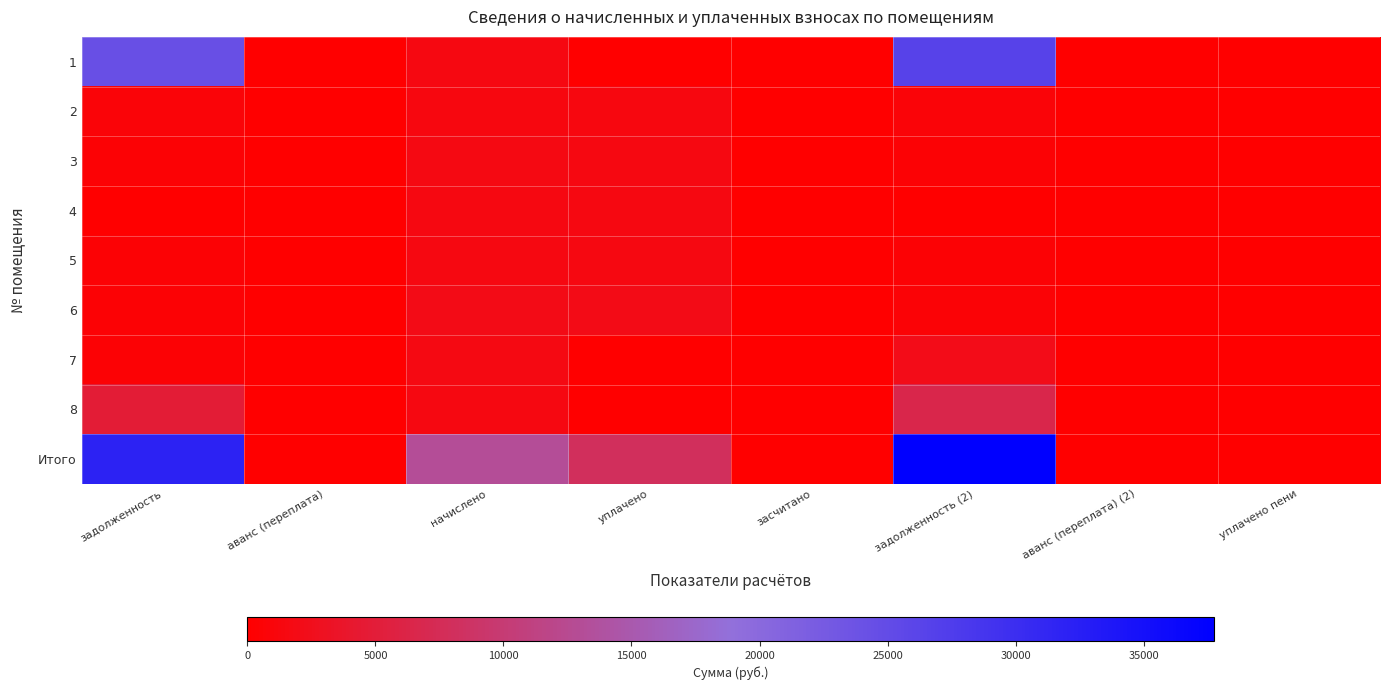

At which category is the sum across all series the highest?

задолженность (2)